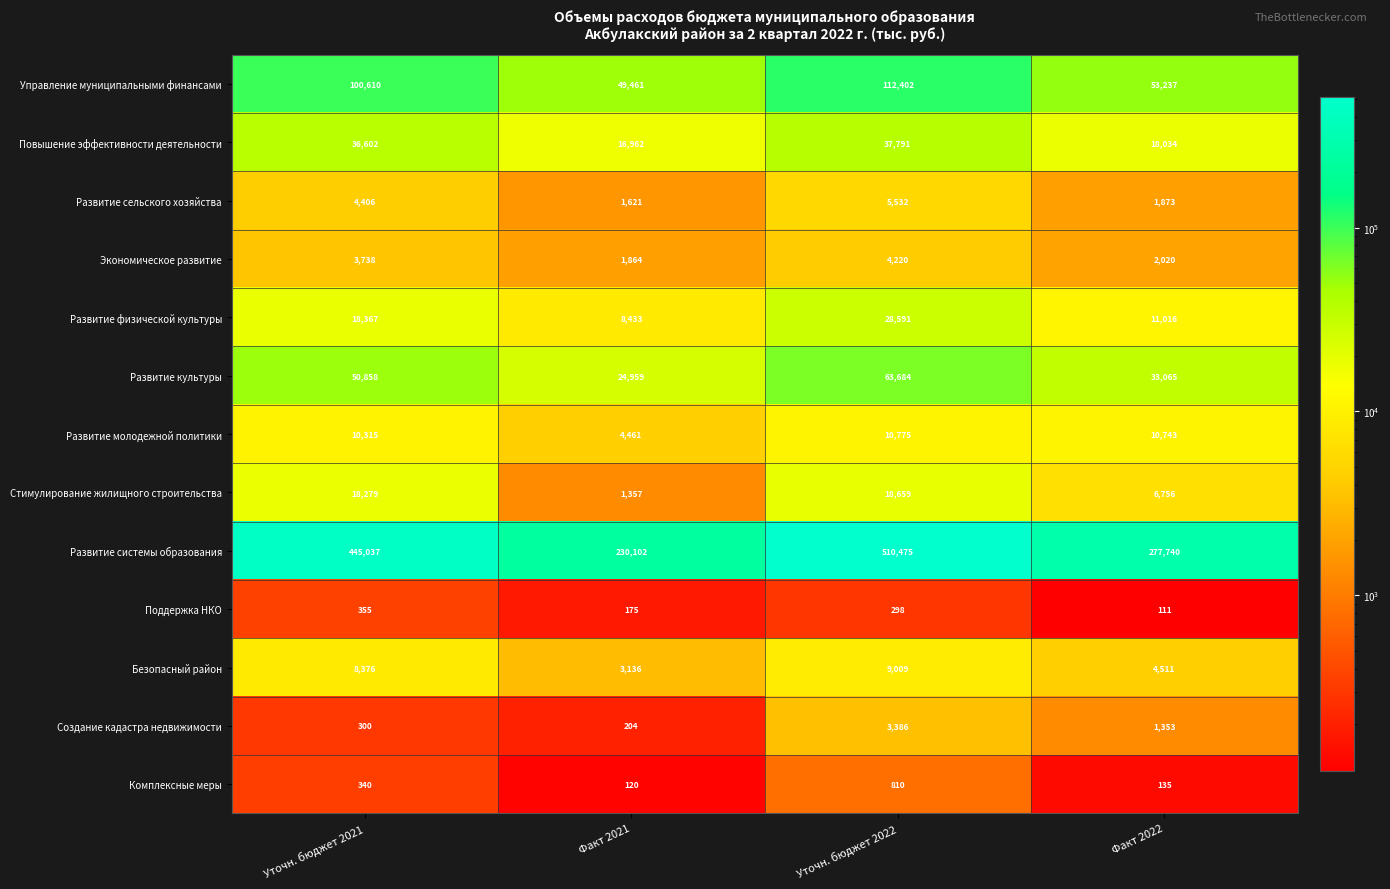

List the labels in order of Развитие физической культуры value, largest first.

Уточн. бюджет 2022, Уточн. бюджет 2021, Факт 2022, Факт 2021